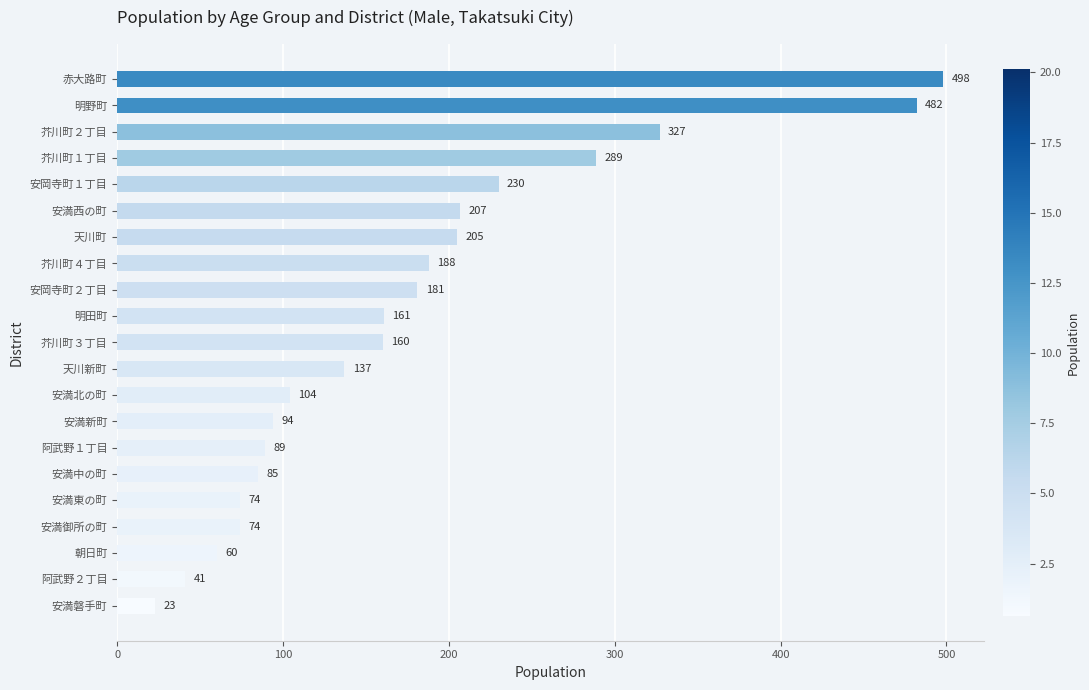

What is the smallest value displayed?

23